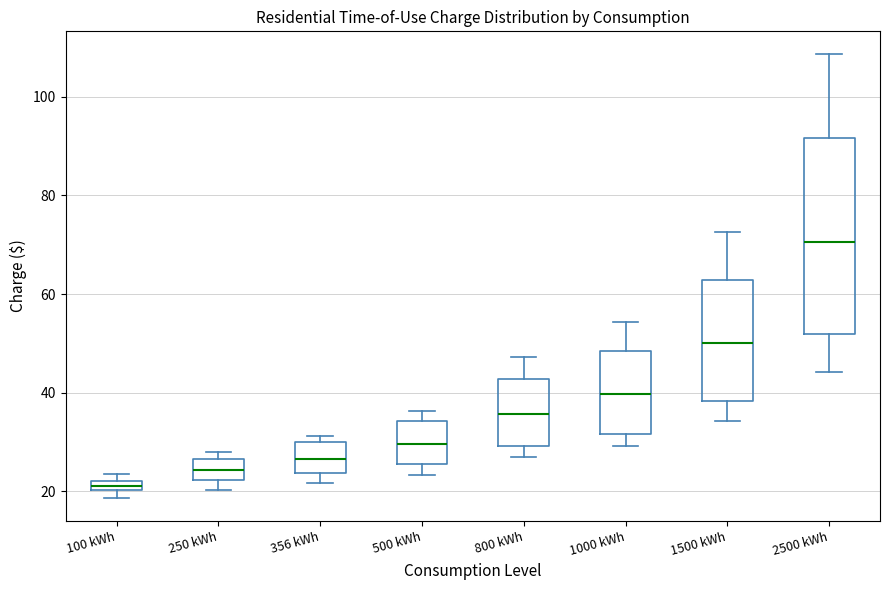

Where is the lower edge of the box for 356 kWh on the y-axis? The values are not printed on the chart, so give them approximately, as read against the axis.

24